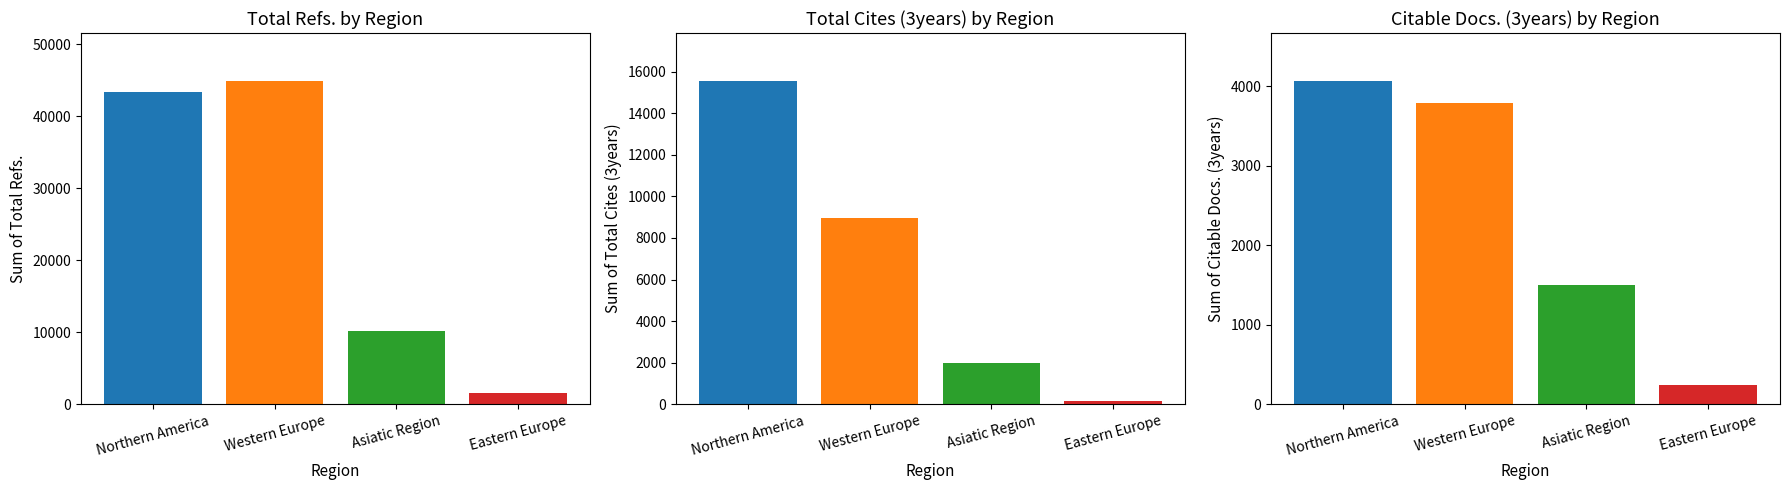

Is the value of Total Cites (3years) at Eastern Europe greater than the value of Citable Docs. (3years) at Asiatic Region?

No